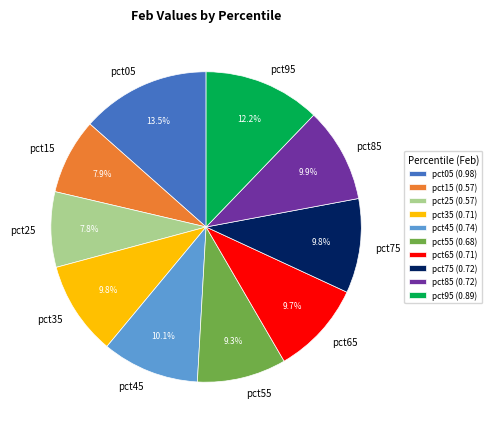

Does any single category account for the majority?

No